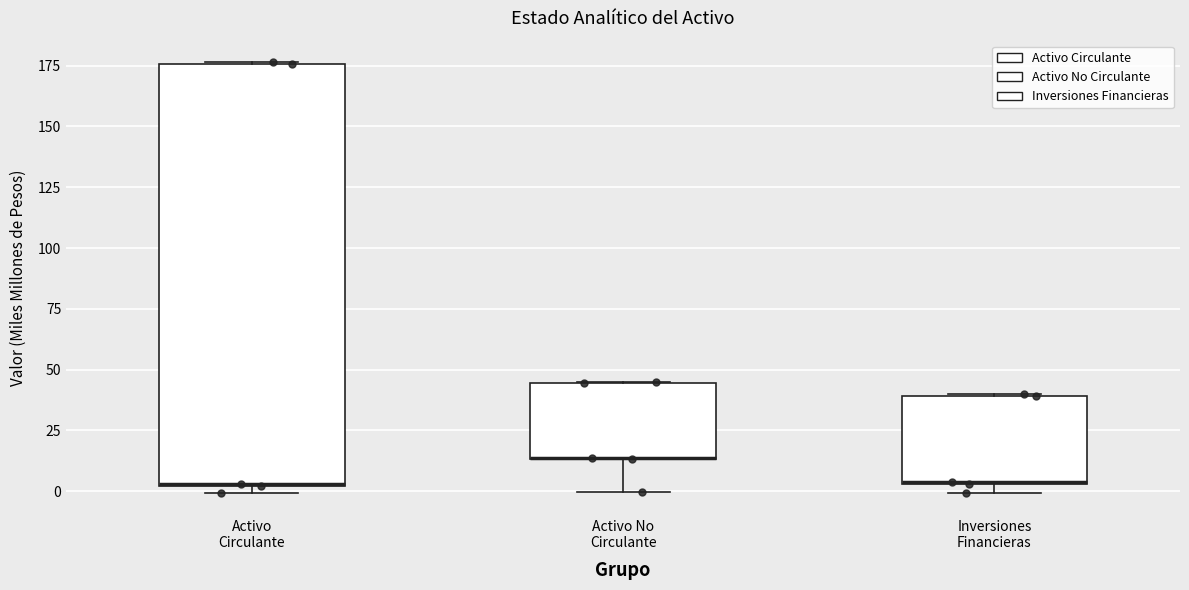

Reading left to right, read every box against the y-axis: the position of its median line, the range the box covers, and the ends of its whiskers. The values are not printed on the chart, so give them approximately, as read against the axis.

Activo Circulante: median 5, box 0 to 175, whiskers 0 (just below the box's lower edge) to 175
Activo No Circulante: median 15 (drawn on the box's lower edge), box 15 to 45, whiskers 0 to 45
Inversiones Financieras: median 5 (drawn on the box's lower edge), box 5 to 40, whiskers 0 to 40